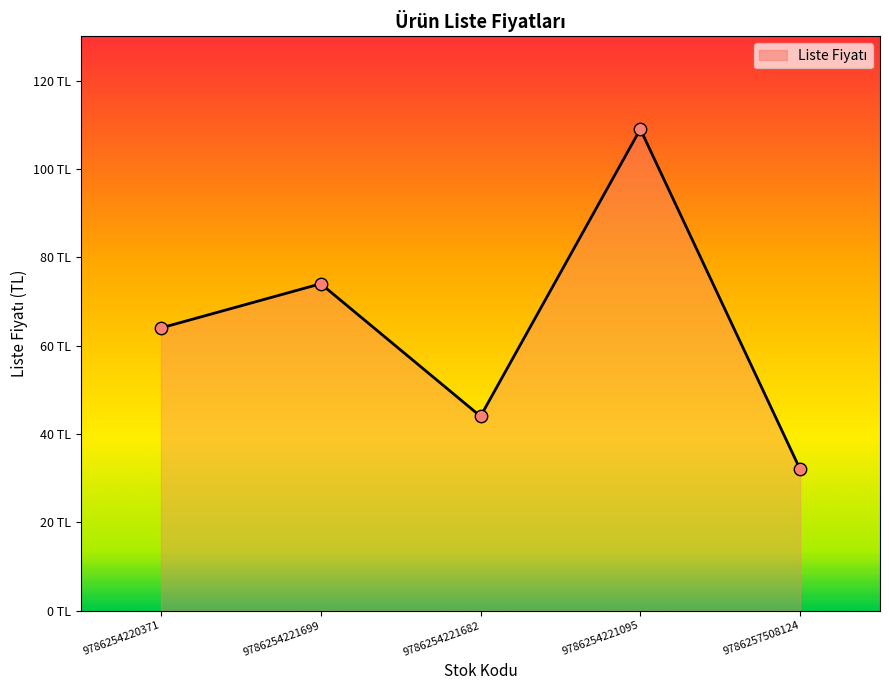

Between 9786254221095 and 9786254221682, which is larger?

9786254221095